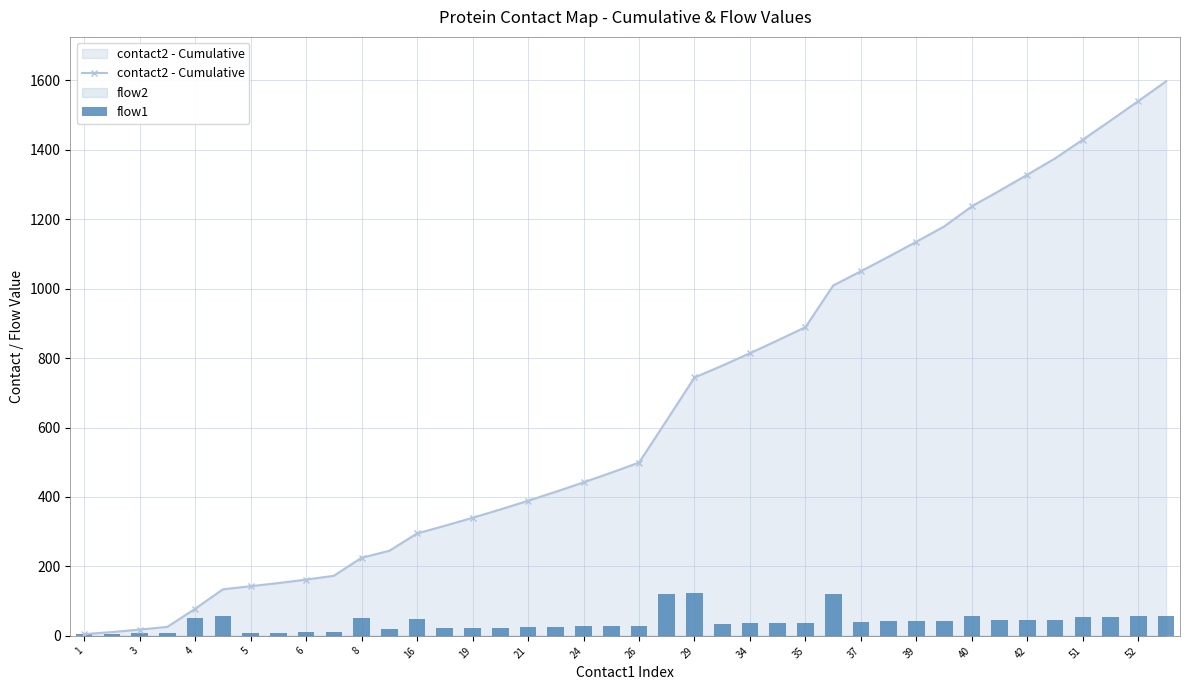

Is it true that contact2 - Cumulative equals 238 at 5?

False